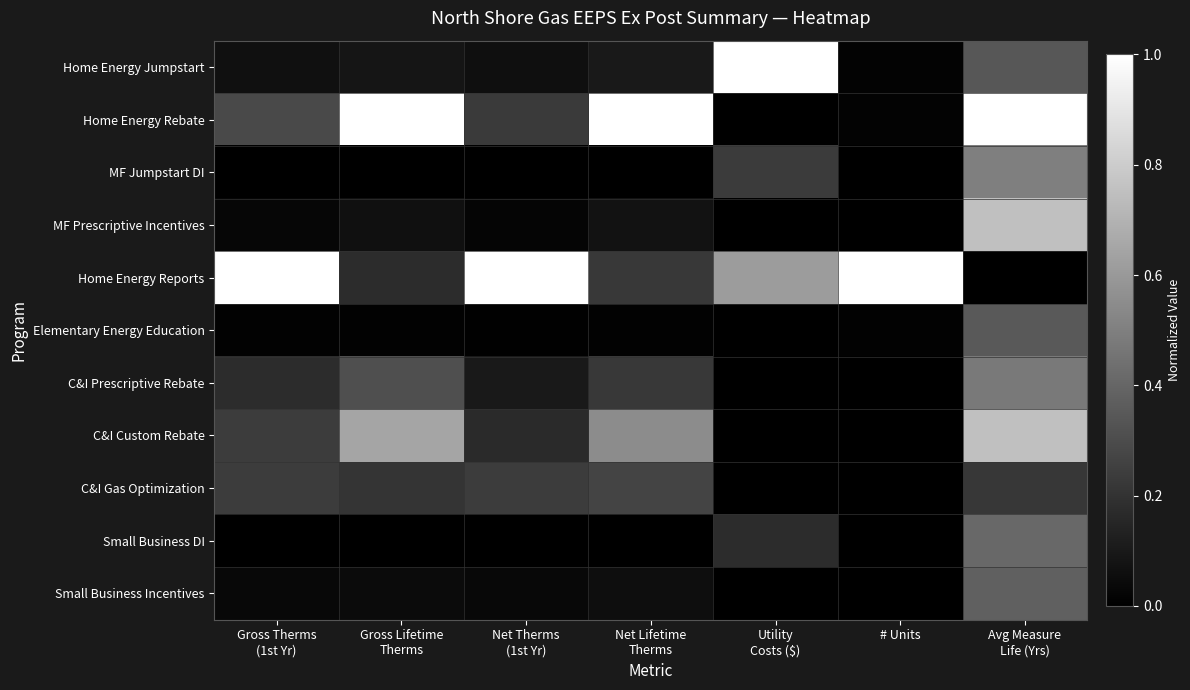

At how many categories does at least one series exceed 0?

7